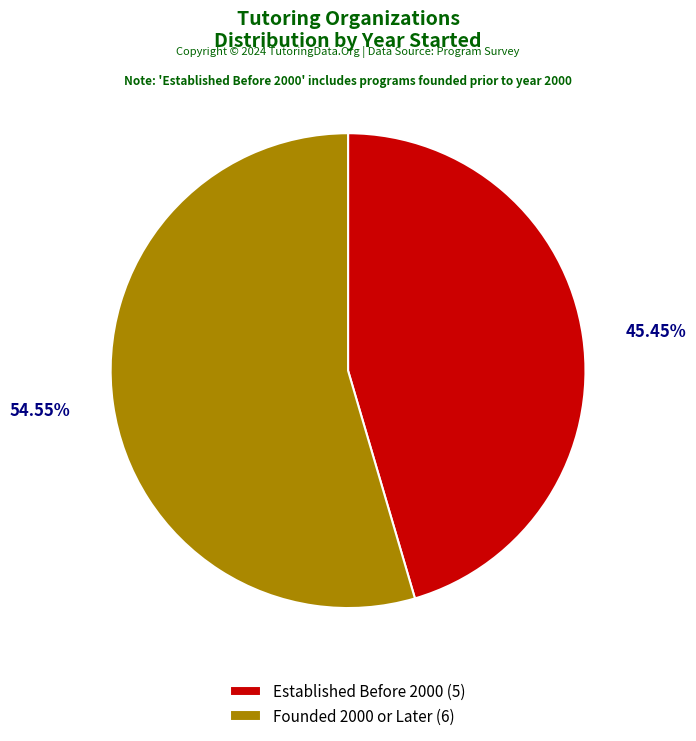

Is there any slice that represents more than half of the pie?

Yes